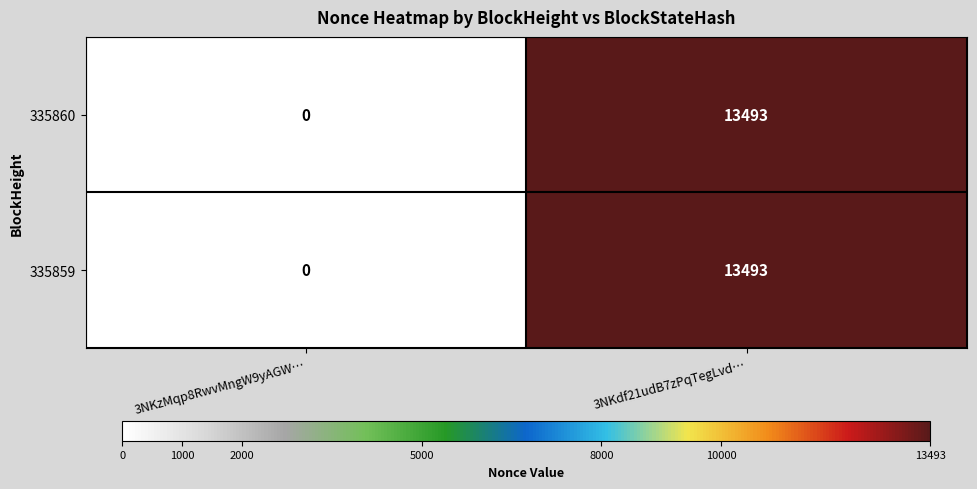

At which category is the sum across all series the highest?

3NKdf21udB7zPqTegLvd…